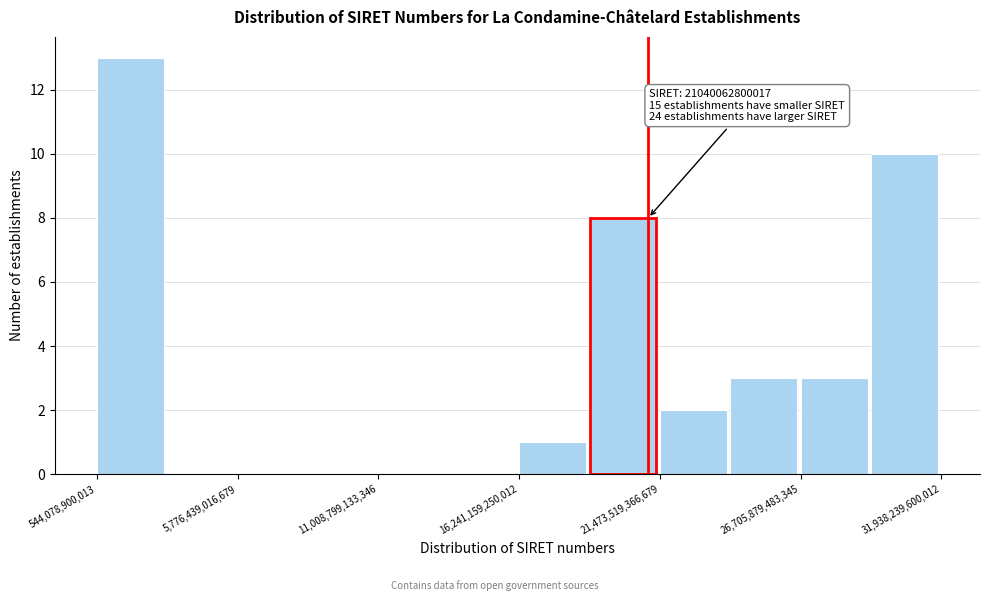

Read against the x-axis, roughly where is the centre of the tallest bar?

2000000000000